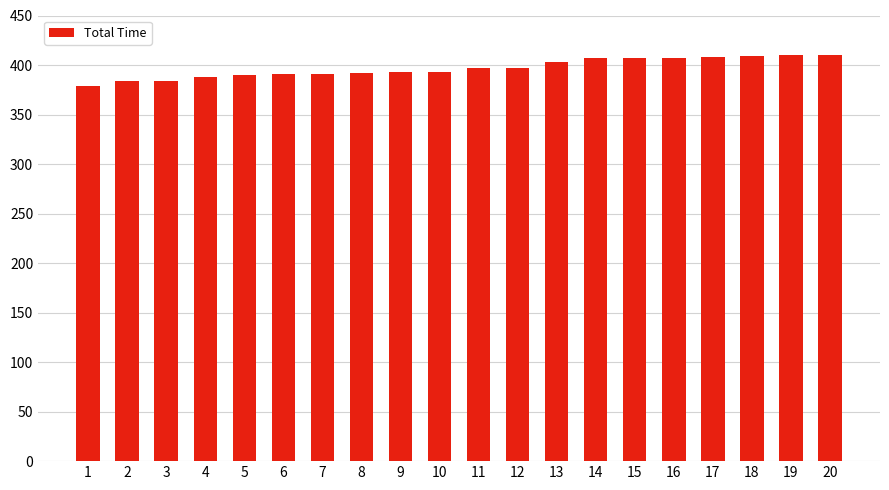

What is the maximum value shown in the chart?

410.2